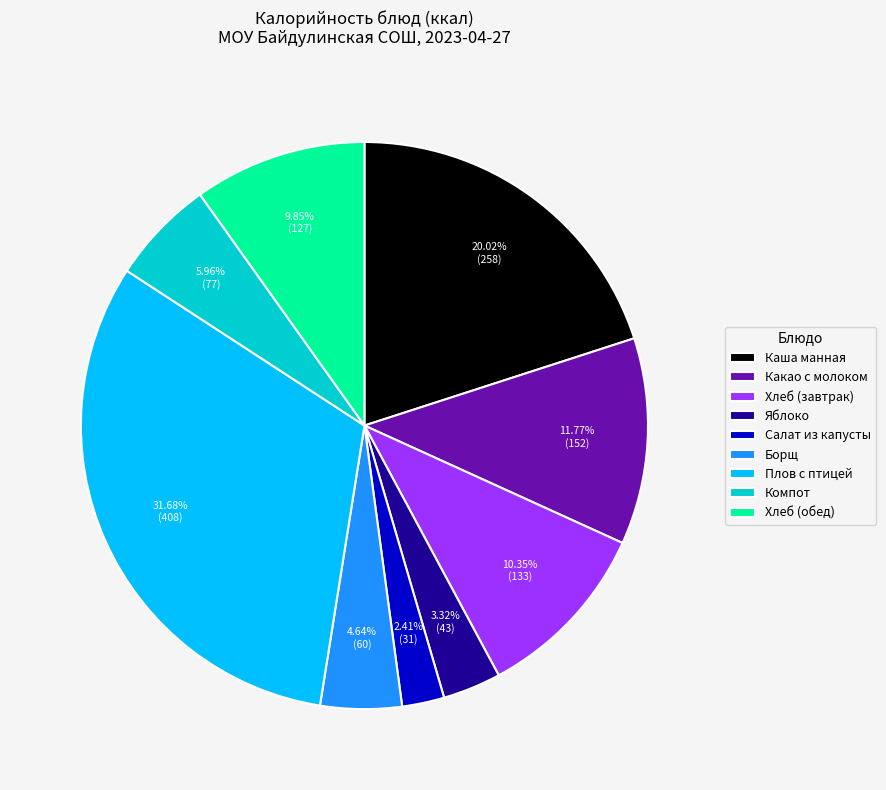

Is there a majority slice in this chart?

No